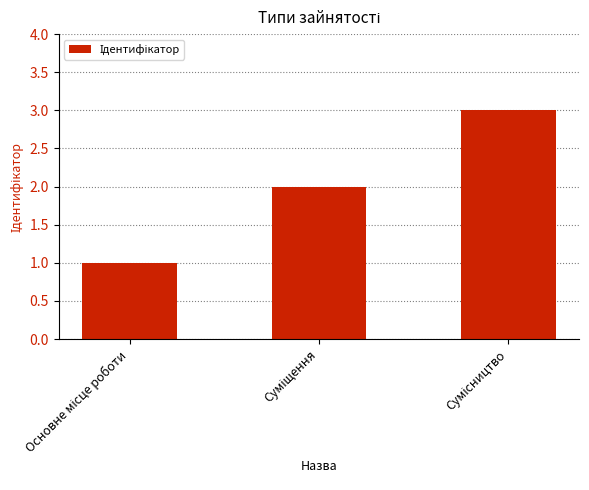

What is the maximum value shown in the chart?

3